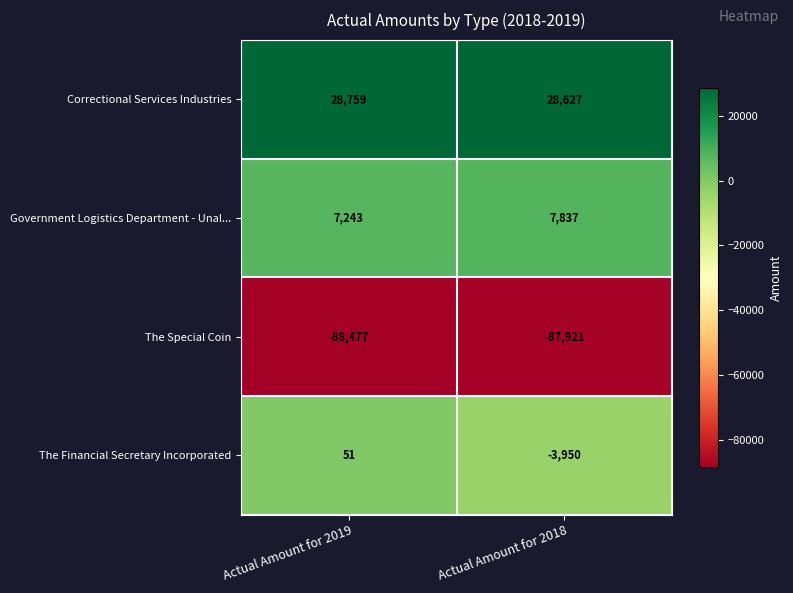

The value of Correctional Services Industries at Actual Amount for 2019 is 28759. True or false?

True